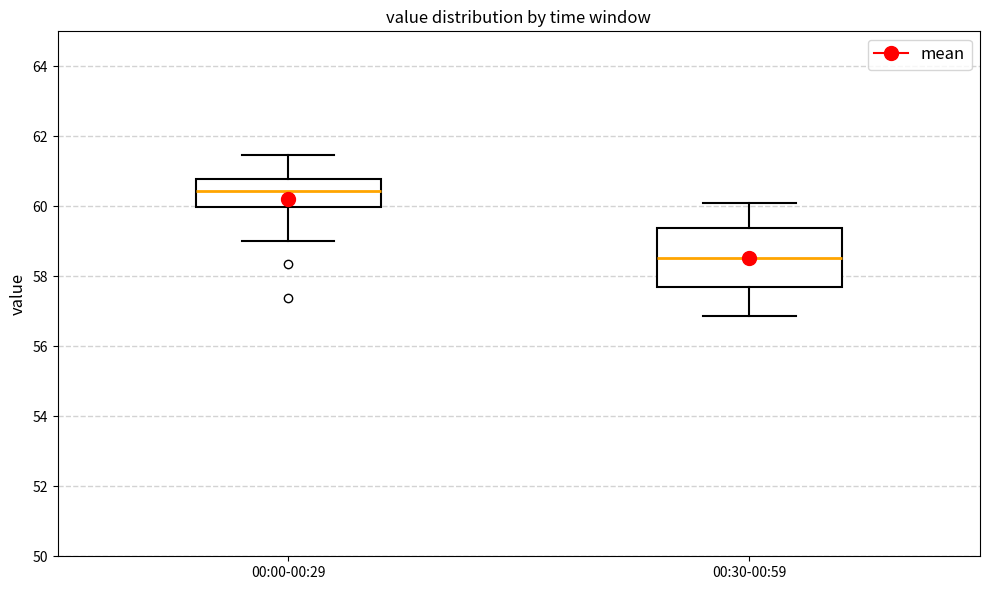

Reading left to right, transcribe this box plot: for each box, give where its median line is, the range the box spans, and where its two whiskers end, as read against the y-axis. The values are not printed on the chart, so give them approximately, as read against the axis.

00:00-00:29: median 60.4, box 60.0 to 60.8, whiskers 59.0 to 61.4
00:30-00:59: median 58.6, box 57.6 to 59.4, whiskers 56.8 to 60.2